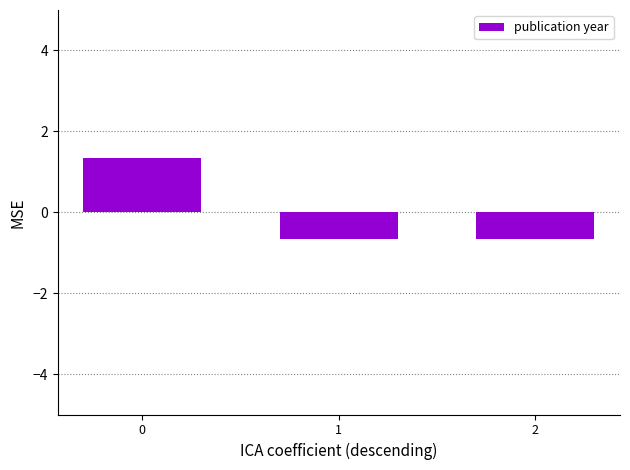

Reading left to right, list all the values displayed in this chart.

0=1.3	1=-0.7	2=-0.7